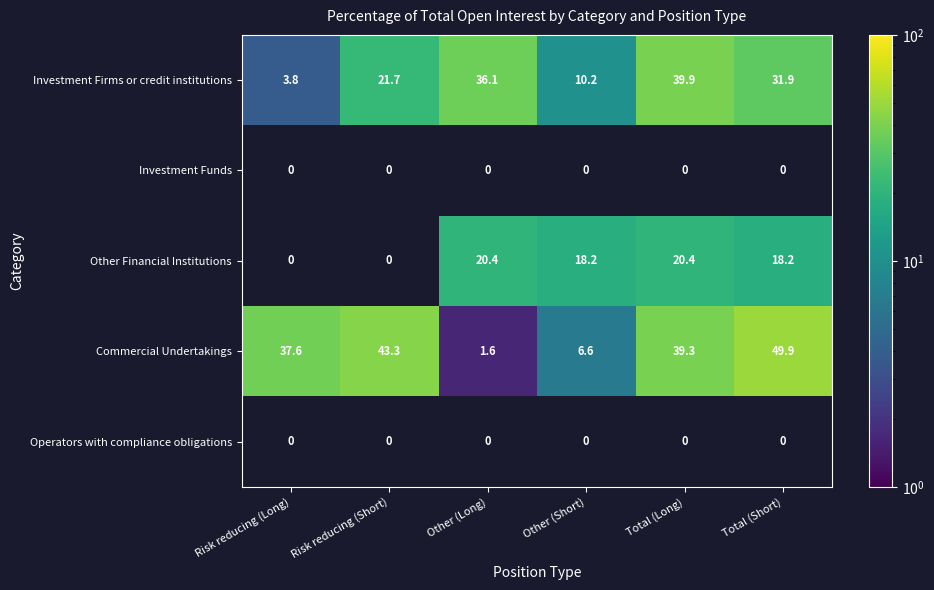

Rank the categories by Investment Firms or credit institutions value from highest to lowest.

Total (Long), Other (Long), Total (Short), Risk reducing (Short), Other (Short), Risk reducing (Long)